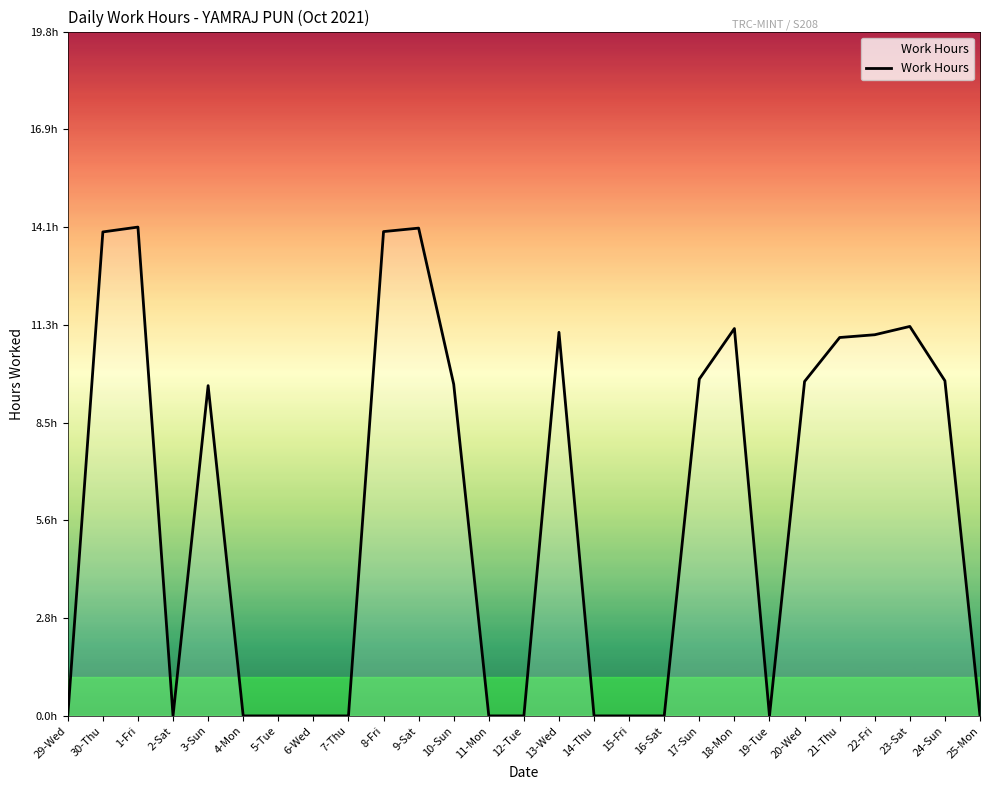

How many interior local valleys (lower than both neighbors) does the data have?

2